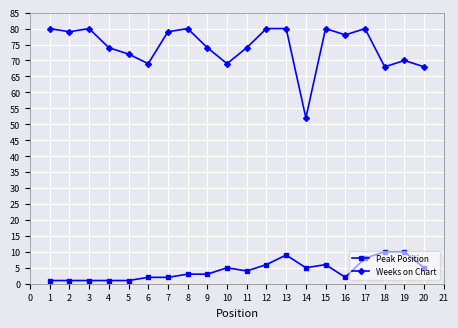

Is this an area chart (filled region under the line)?

No